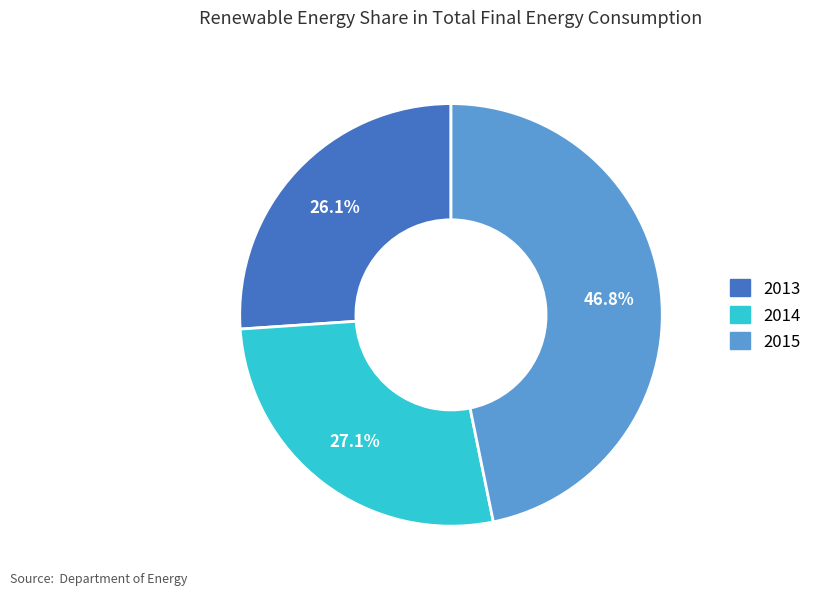

Rank the categories by value from highest to lowest.

2015, 2014, 2013